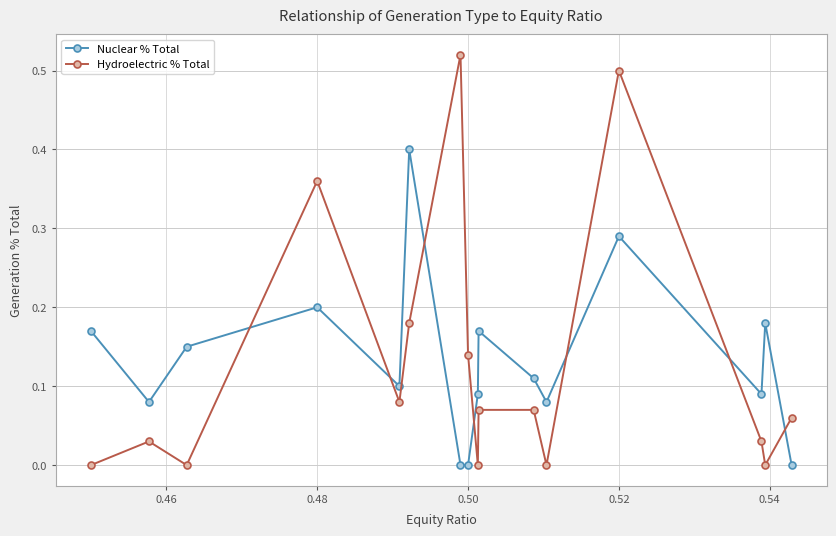

True or false: Nuclear % Total and Hydroelectric % Total intersect in this chart.

True